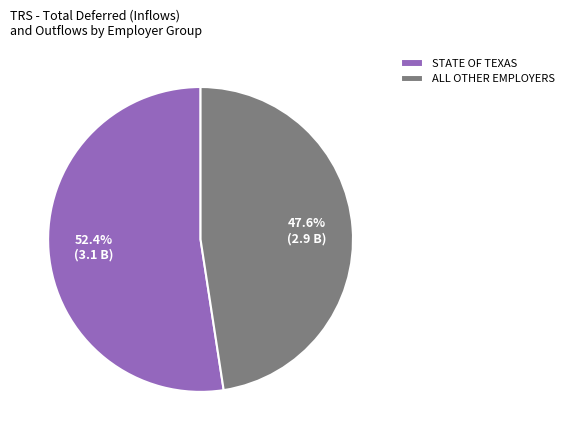

Is there a majority slice in this chart?

Yes